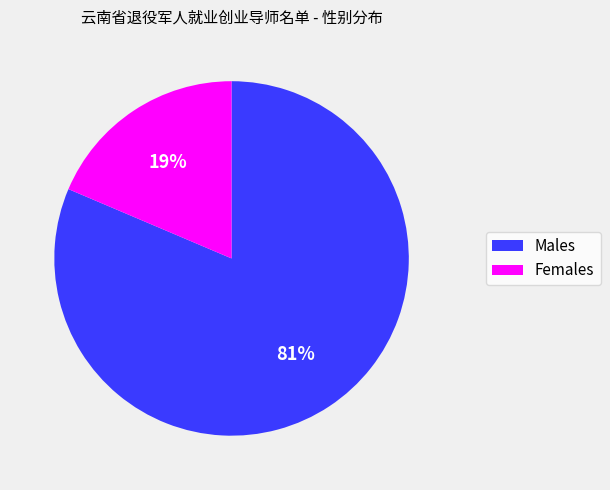

To the nearest percent, what is the average slice percentage?

50%